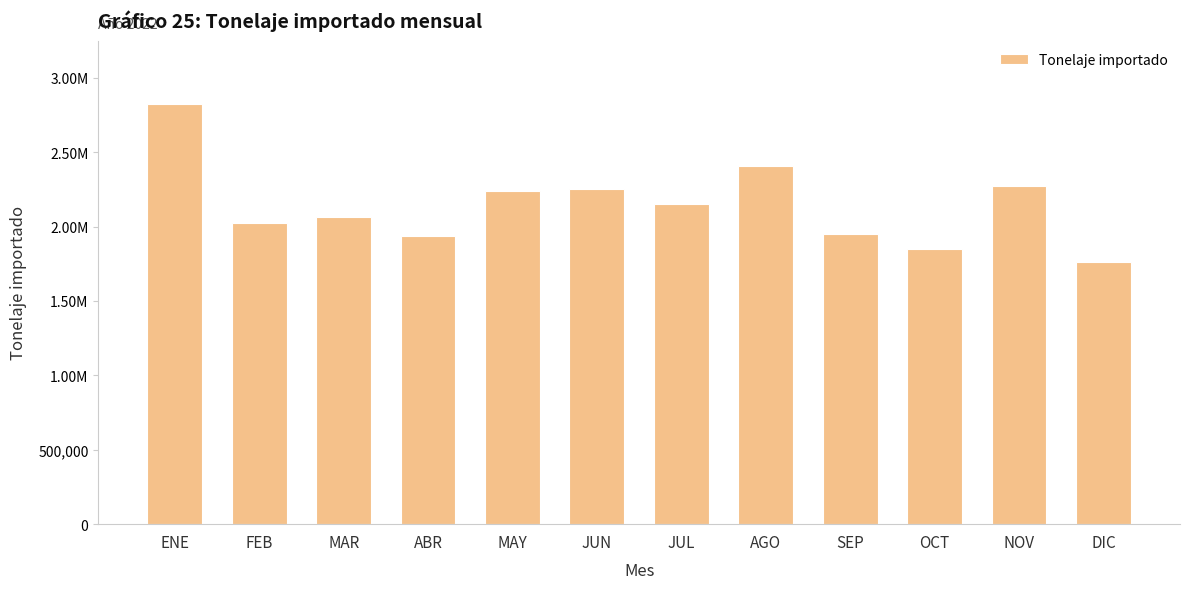

Which category has the lowest value across all series?

DIC